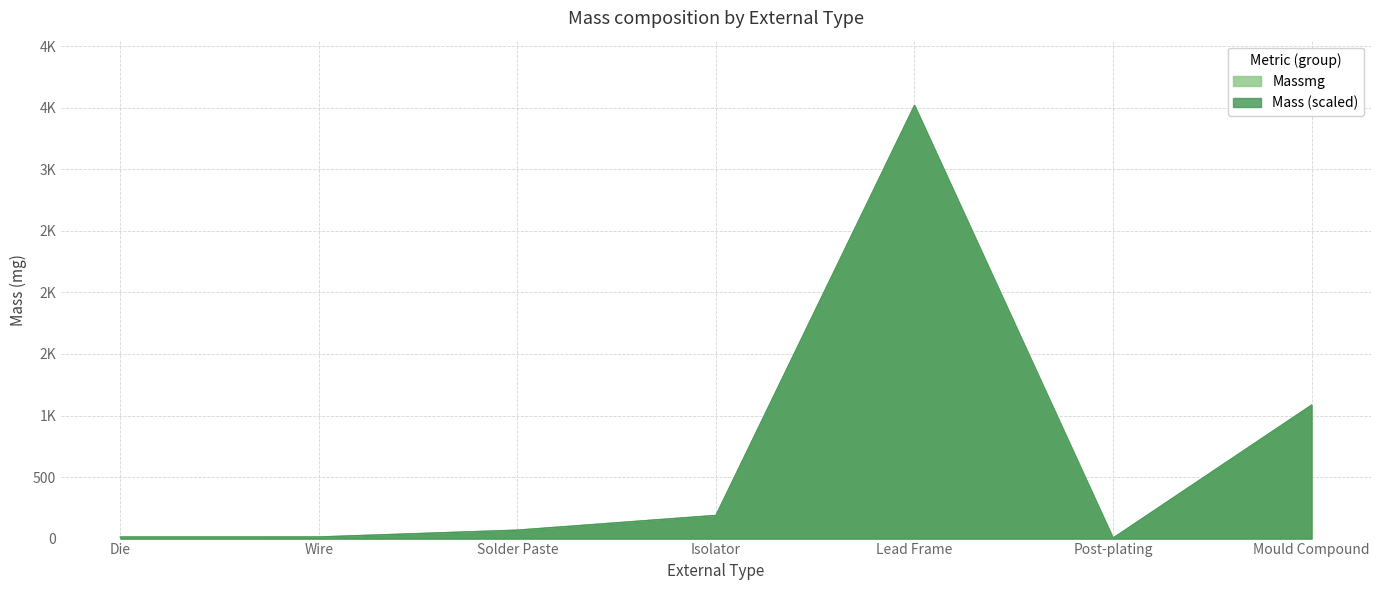

What is the difference between the maximum and minimum values in the Mass series?

3515.1